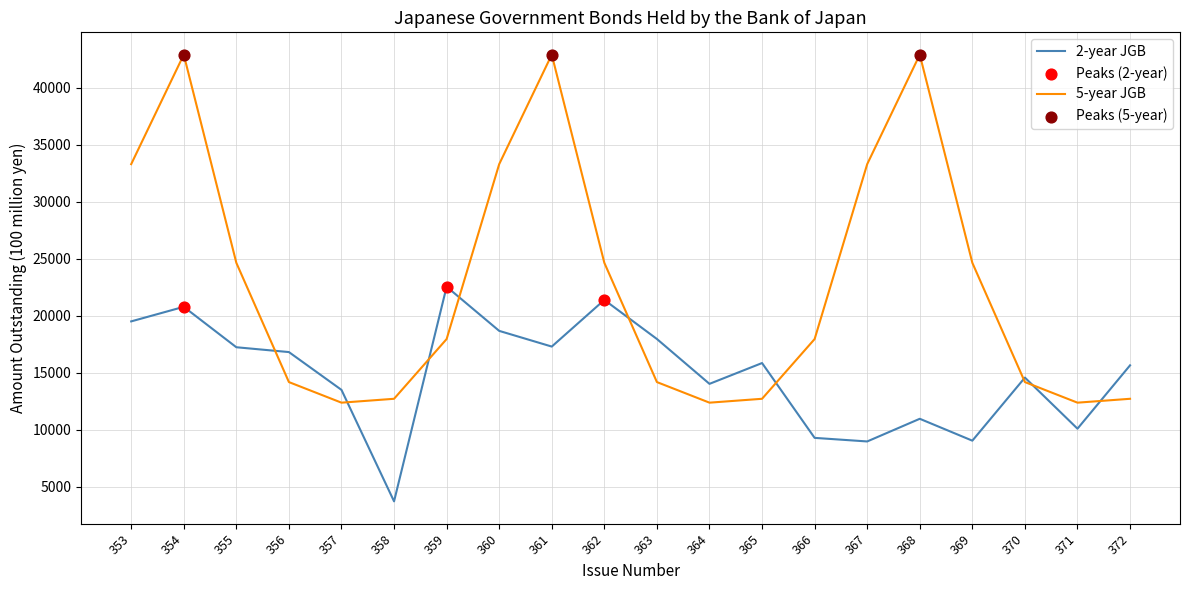

What is the total value across all series at 363?

32155